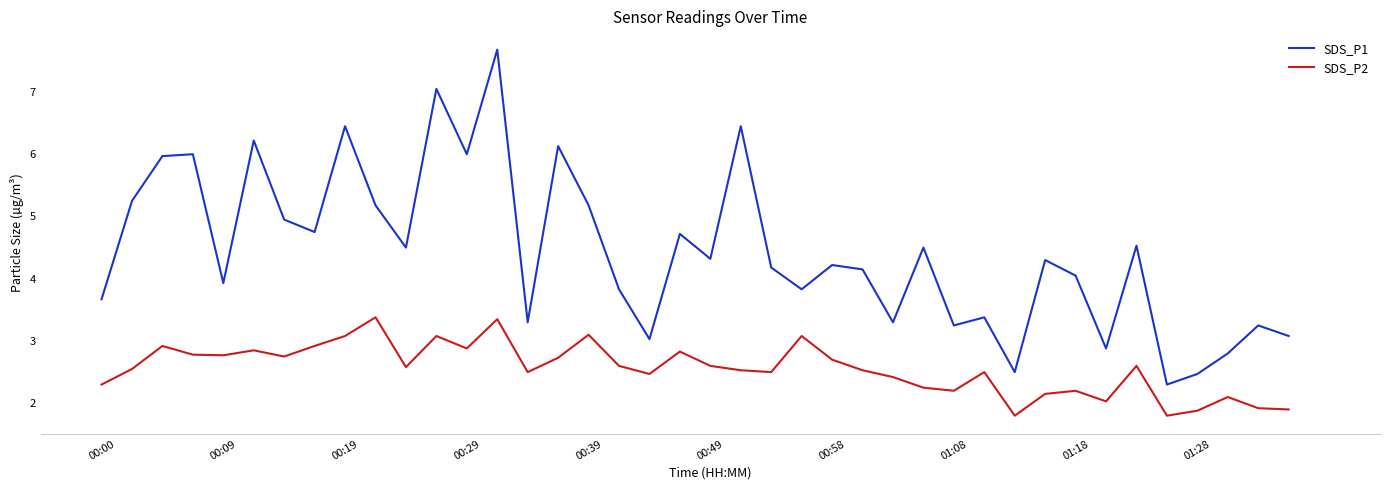

What is the maximum value for SDS_P1?

7.7